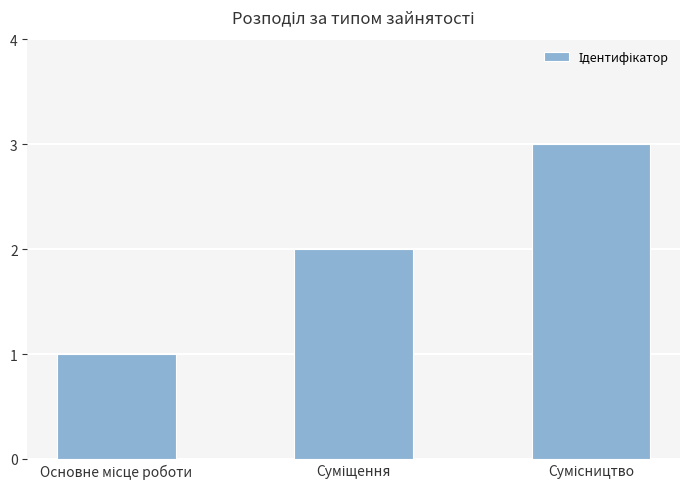

What is the sum of all values?

6